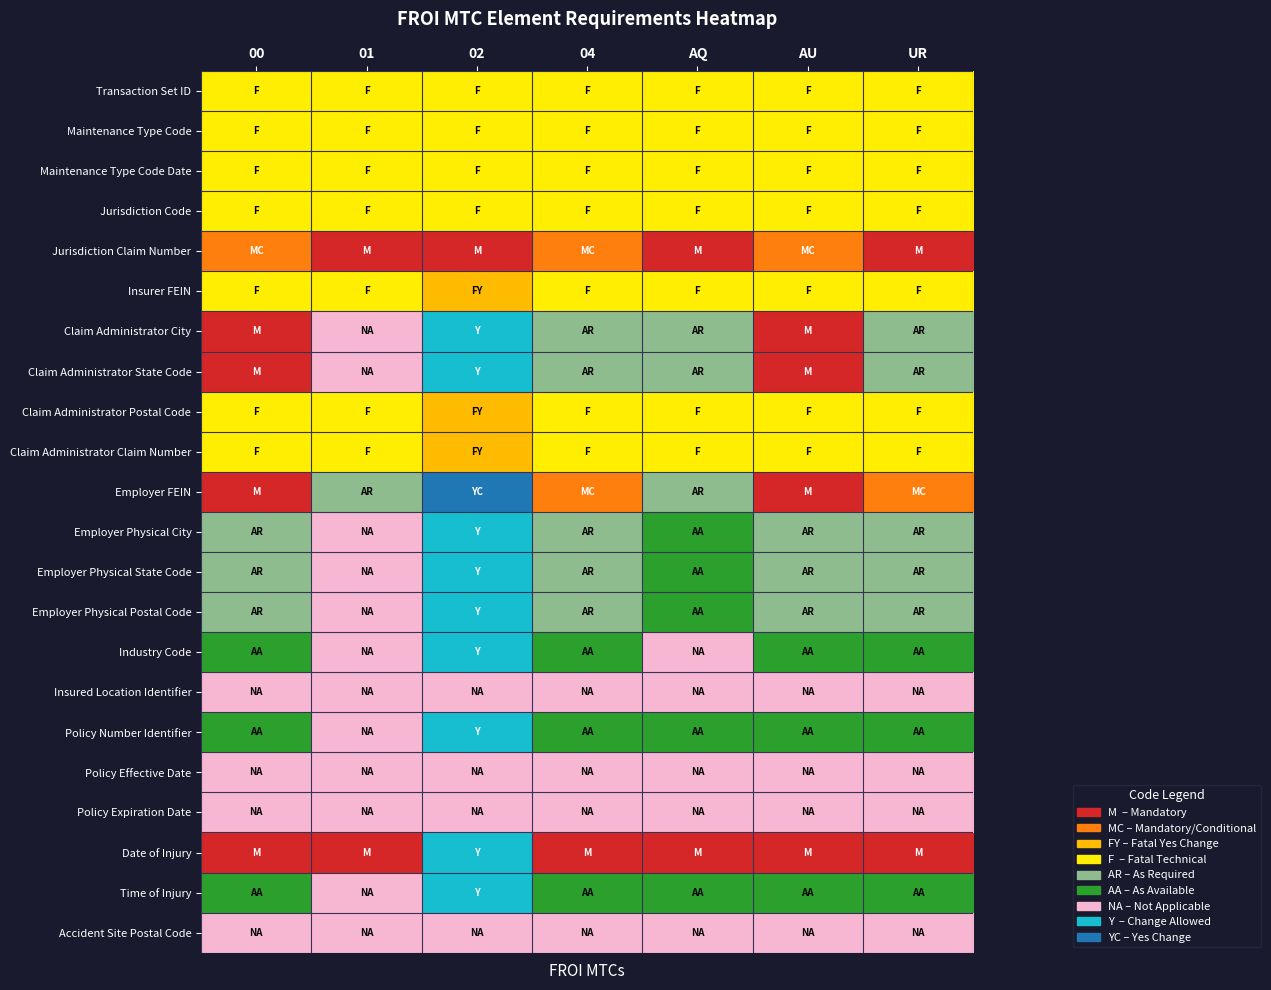

At AQ, list the series in order from largest to smallest.

Industry Code, Insured Location Identifier, Policy Effective Date, Policy Expiration Date, Accident Site Postal Code, Employer Physical City, Employer Physical State Code, Employer Physical Postal Code, Policy Number Identifier, Time of Injury, Claim Administrator City, Claim Administrator State Code, Employer FEIN, Transaction Set ID, Maintenance Type Code, Maintenance Type Code Date, Jurisdiction Code, Insurer FEIN, Claim Administrator Postal Code, Claim Administrator Claim Number, Jurisdiction Claim Number, Date of Injury